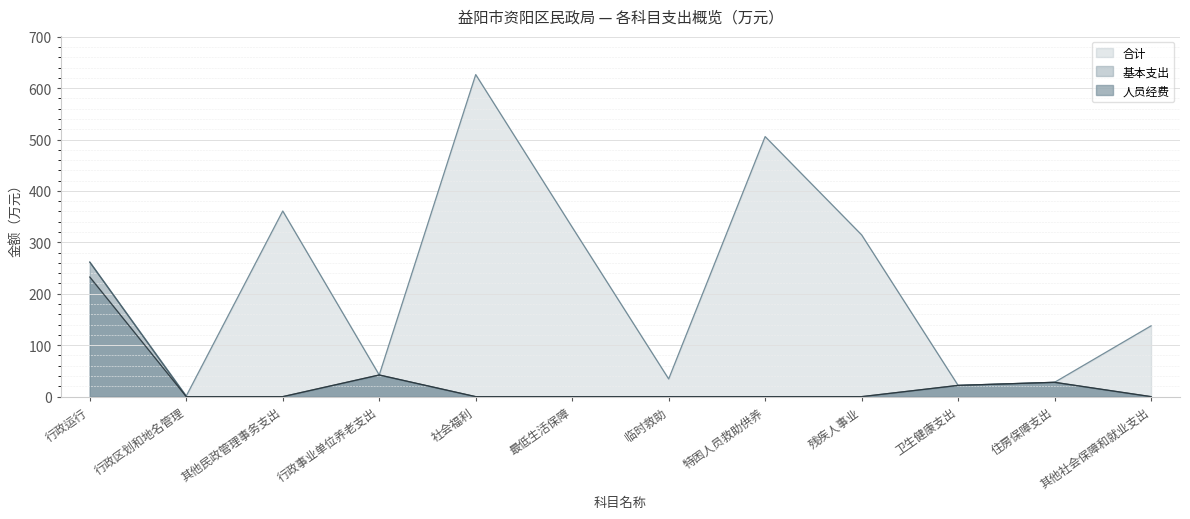

What position from the left is 卫生健康支出?

10